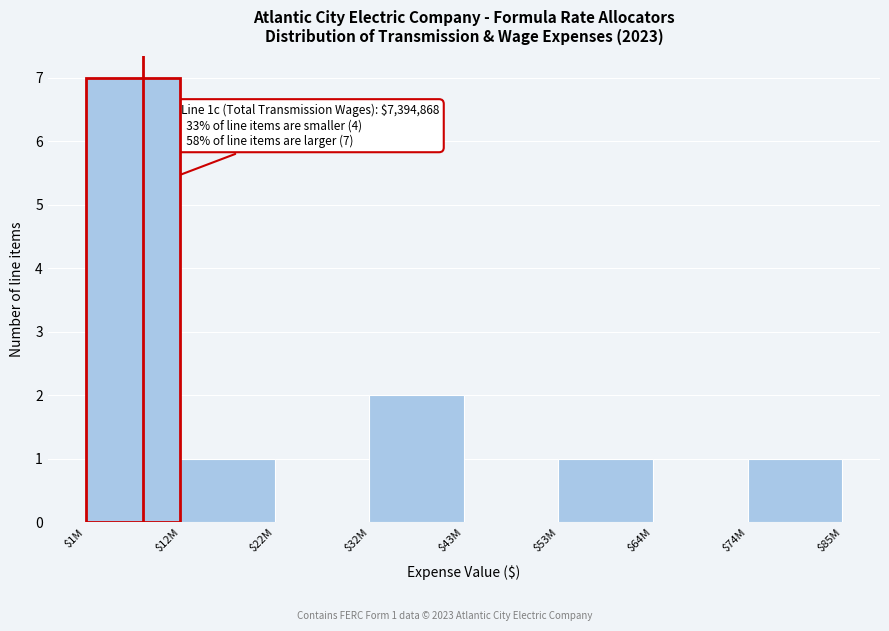

What is the greatest value displayed?

7